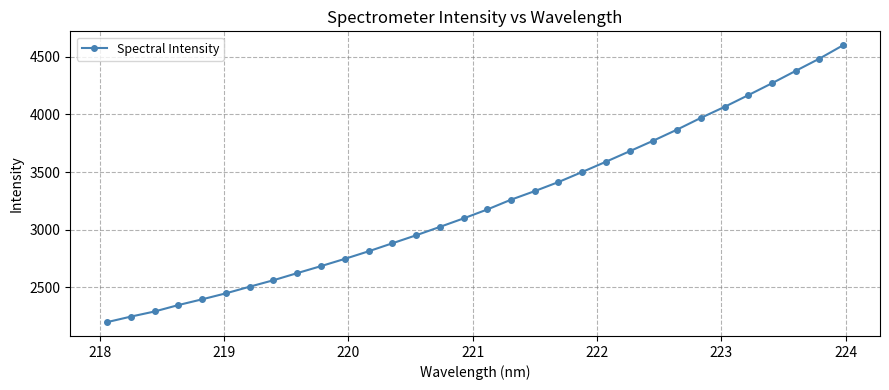

What is the greatest value displayed?

4601.3